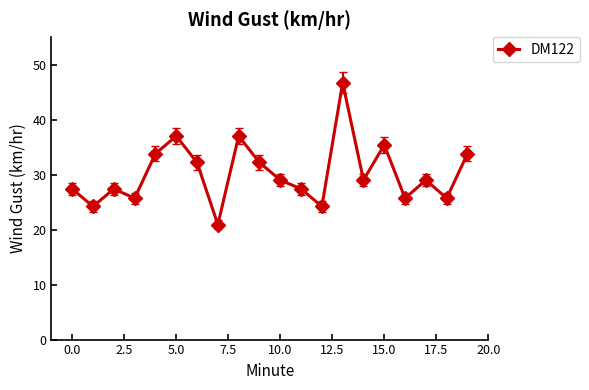

How many points are lower than both their immediate neighbors (excluding endpoints)?

7